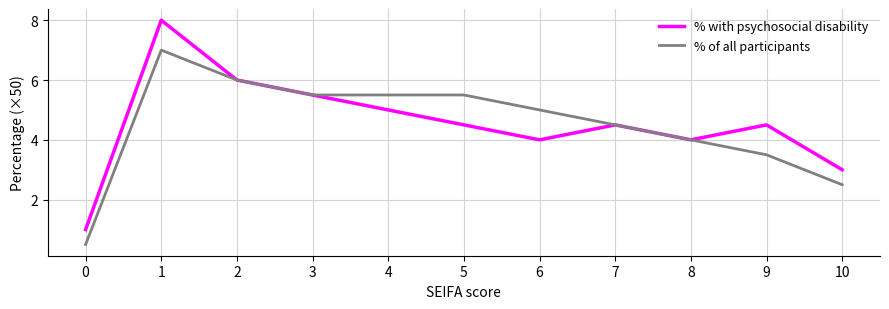

Is this an area chart (filled region under the line)?

No